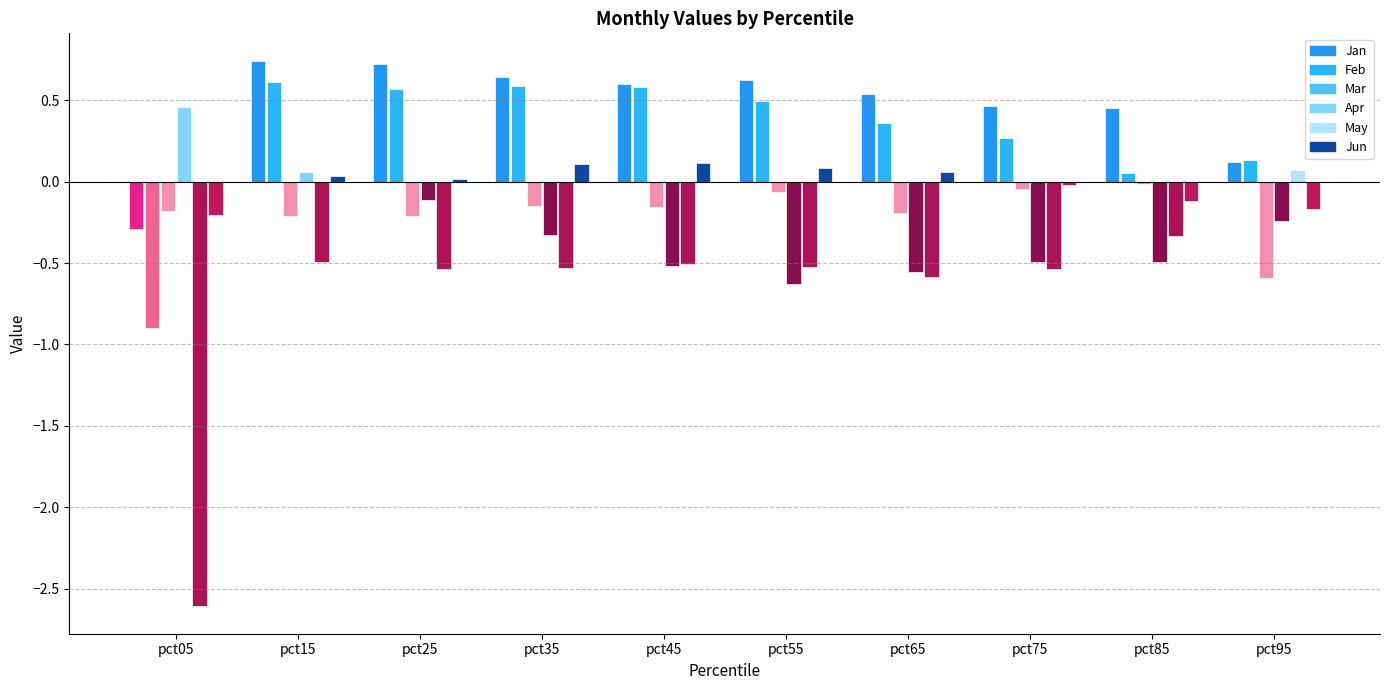

Reading left to right, transcribe all the data shown in this chart.

Jan: -0.3	0.7	0.7	0.6	0.6	0.6	0.5	0.5	0.5	0.1
Feb: -0.9	0.6	0.6	0.6	0.6	0.5	0.4	0.3	0.1	0.1
Mar: -0.2	-0.2	-0.2	-0.2	-0.2	-0.1	-0.2	-0.0	-0.0	-0.6
Apr: 0.5	0.1	-0.1	-0.3	-0.5	-0.6	-0.6	-0.5	-0.5	-0.2
May: -2.6	-0.5	-0.5	-0.5	-0.5	-0.5	-0.6	-0.5	-0.3	0.1
Jun: -0.2	0.0	0.0	0.1	0.1	0.1	0.1	-0.0	-0.1	-0.2